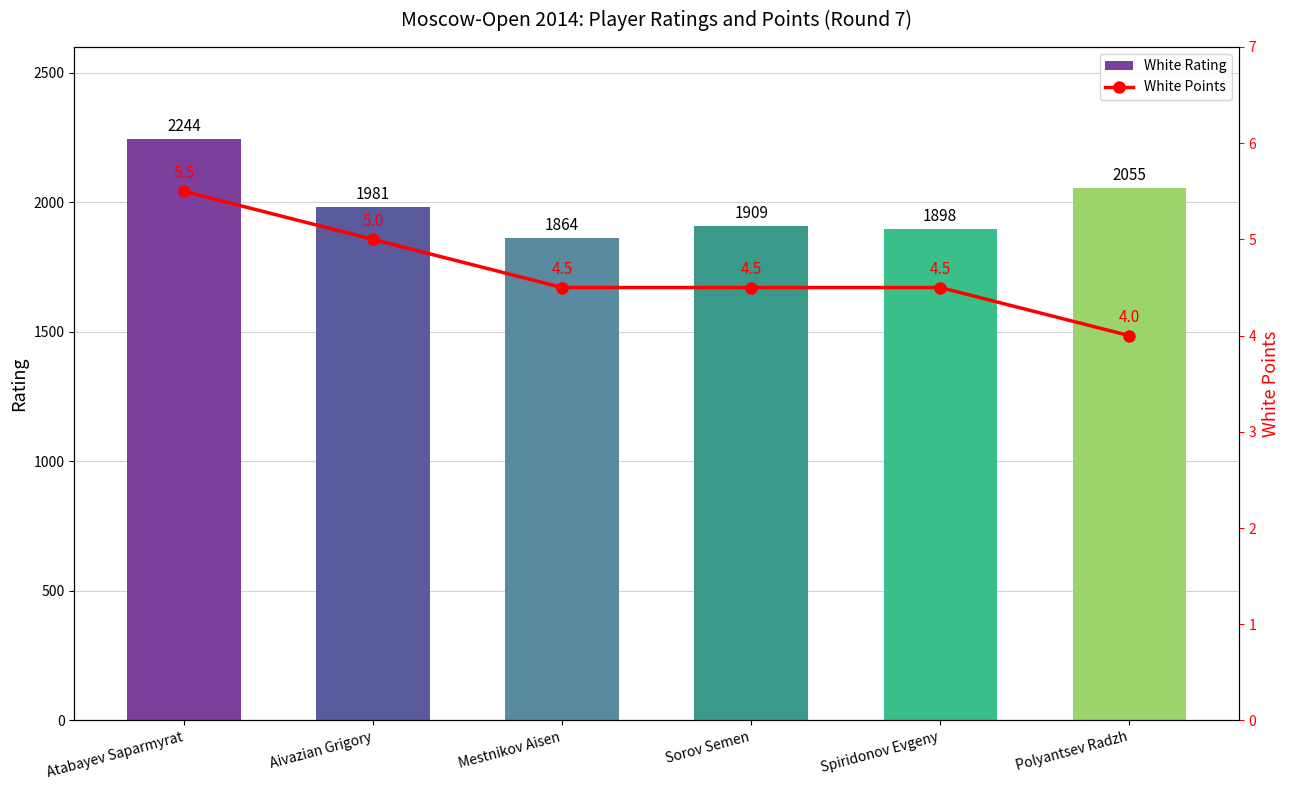

What position from the left is Aivazian Grigory?

2